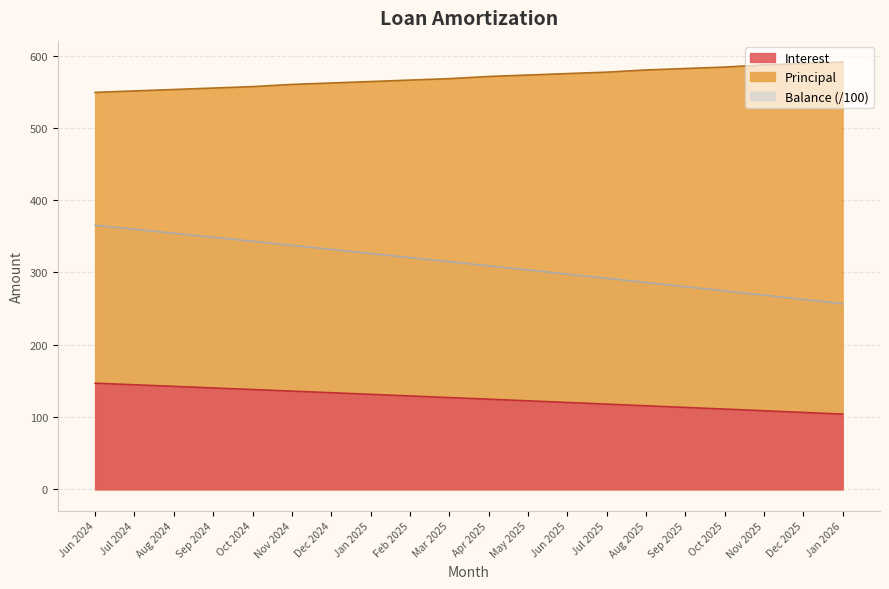

Does the chart have visible grid lines?

Yes